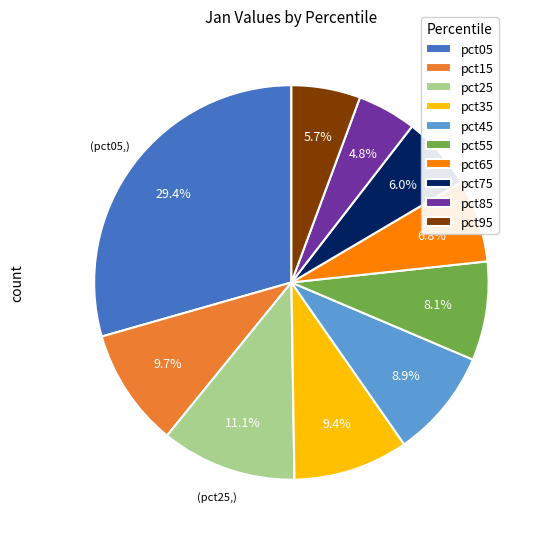

To the nearest percent, what percentage of the pie is pct75?

6%